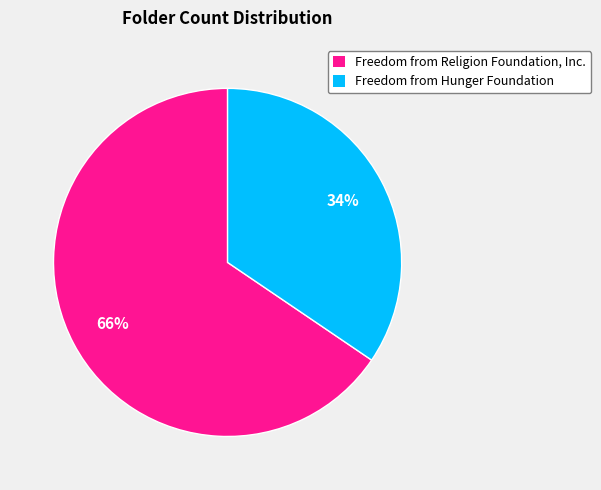

Which category has the smallest portion of the pie?

Freedom from Hunger Foundation